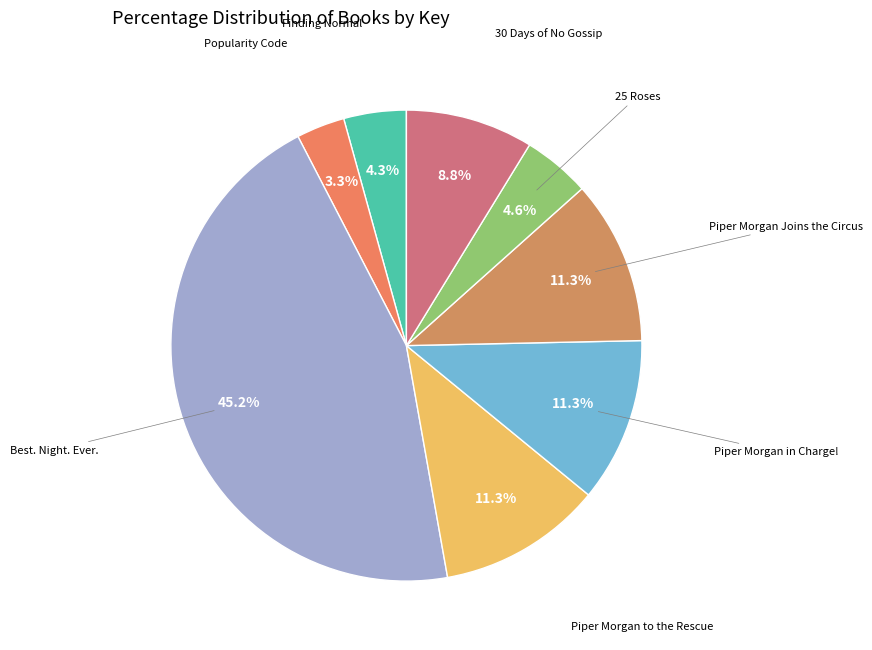

How many slices are in this pie chart?

8